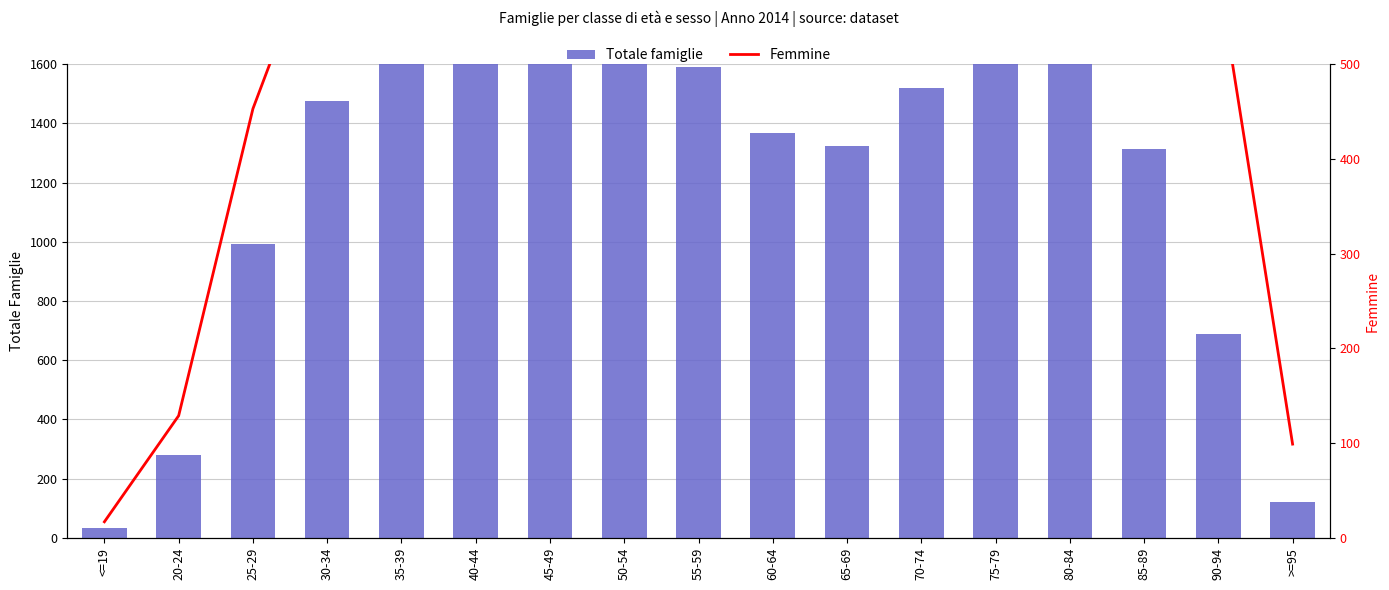

Reading left to right, what are all the values shown in this chart?

Totale famiglie: <=19=33	20-24=279	25-29=993	30-34=1476	35-39=1645	40-44=1836	45-49=1872	50-54=1818	55-59=1590	60-64=1366	65-69=1325	70-74=1520	75-79=1645	80-84=1630	85-89=1314	90-94=688	>=95=122
Femmine: <=19=17	20-24=129	25-29=453	30-34=661	35-39=700	40-44=734	45-49=816	50-54=947	55-59=927	60-64=818	65-69=851	70-74=1074	75-79=1309	80-84=1355	85-89=1121	90-94=595	>=95=99